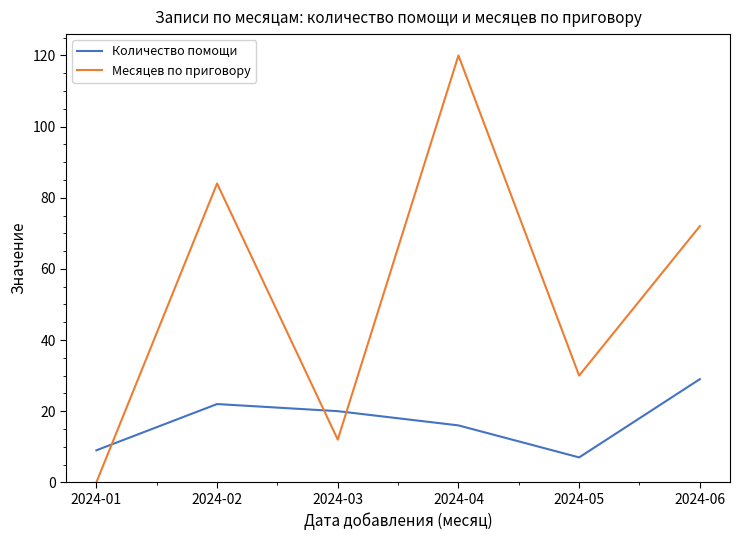

What is the difference between the Количество помощи values at 2024-06 and 2024-04?

13